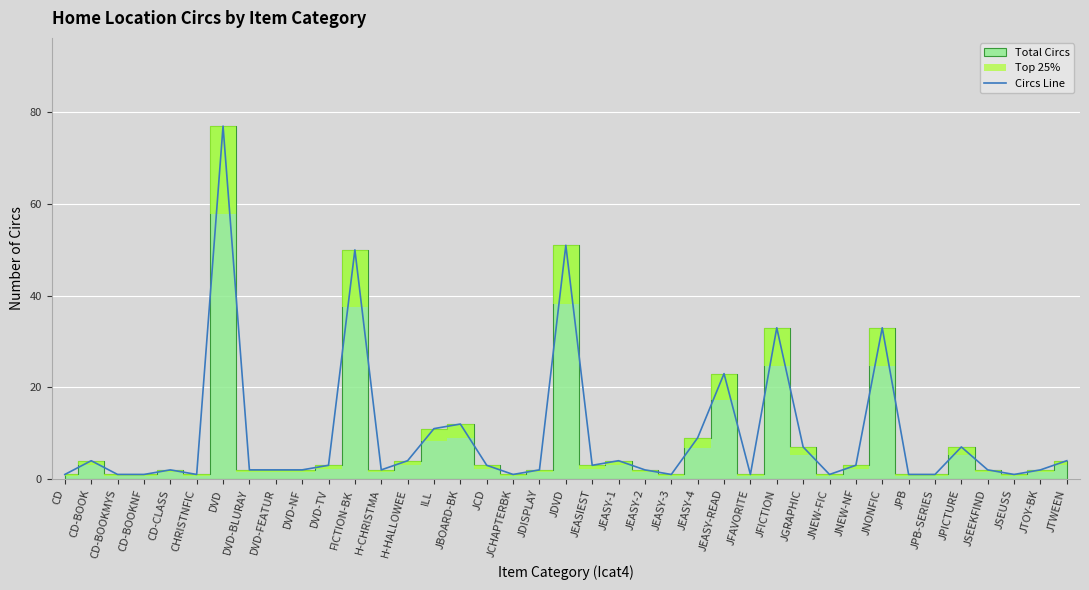

Rank the categories by value from lowest to highest.

CD, CD-BOOKMYS, CD-BOOKNF, CHRISTNFIC, JCHAPTERBK, JEASY-3, JFAVORITE, JNEW-FIC, JPB, JPB-SERIES, JSEUSS, CD-CLASS, DVD-BLURAY, DVD-FEATUR, DVD-NF, H-CHRISTMA, JDISPLAY, JEASY-2, JSEEKFIND, JTOY-BK, DVD-TV, JCD, JEASIEST, JNEW-NF, CD-BOOK, H-HALLOWEE, JEASY-1, JTWEEN, JGRAPHIC, JPICTURE, JEASY-4, ILL, JBOARD-BK, JEASY-READ, JFICTION, JNONFIC, FICTION-BK, JDVD, DVD